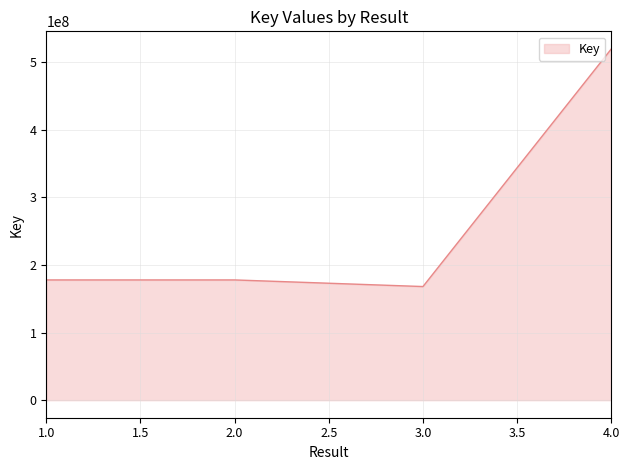

What is the maximum value shown in the chart?

519216719